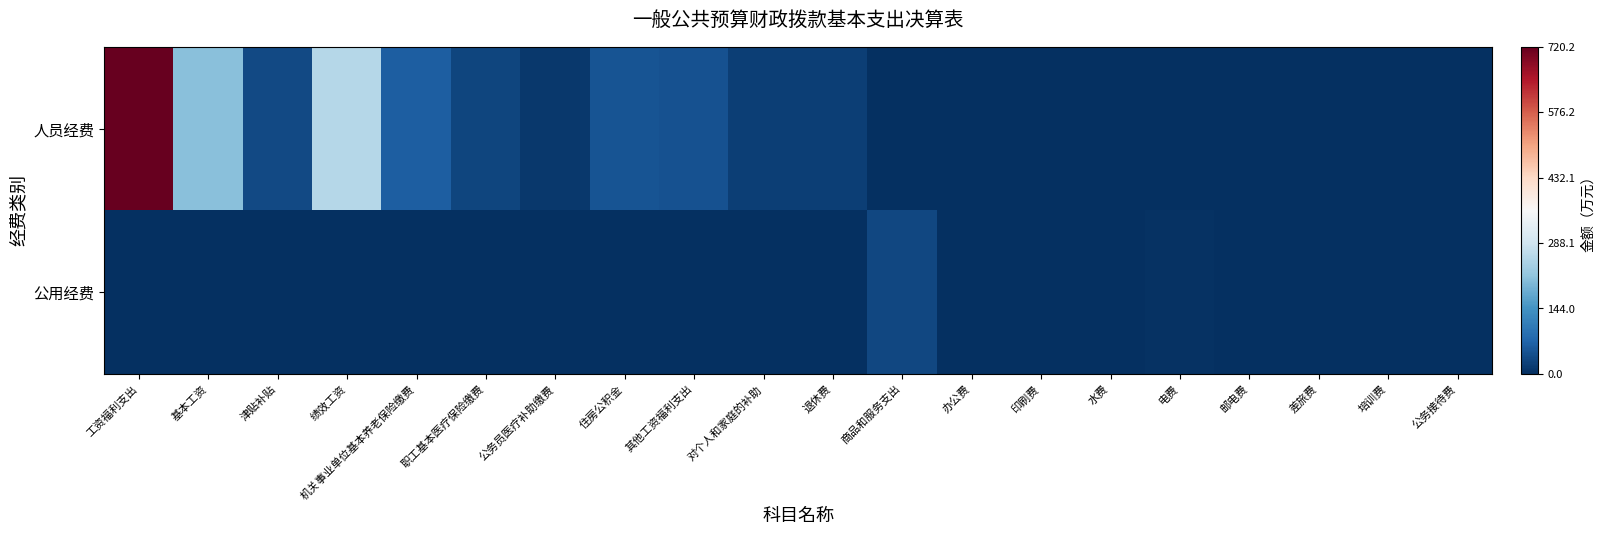

At how many categories does at least one series exceed 0?

20